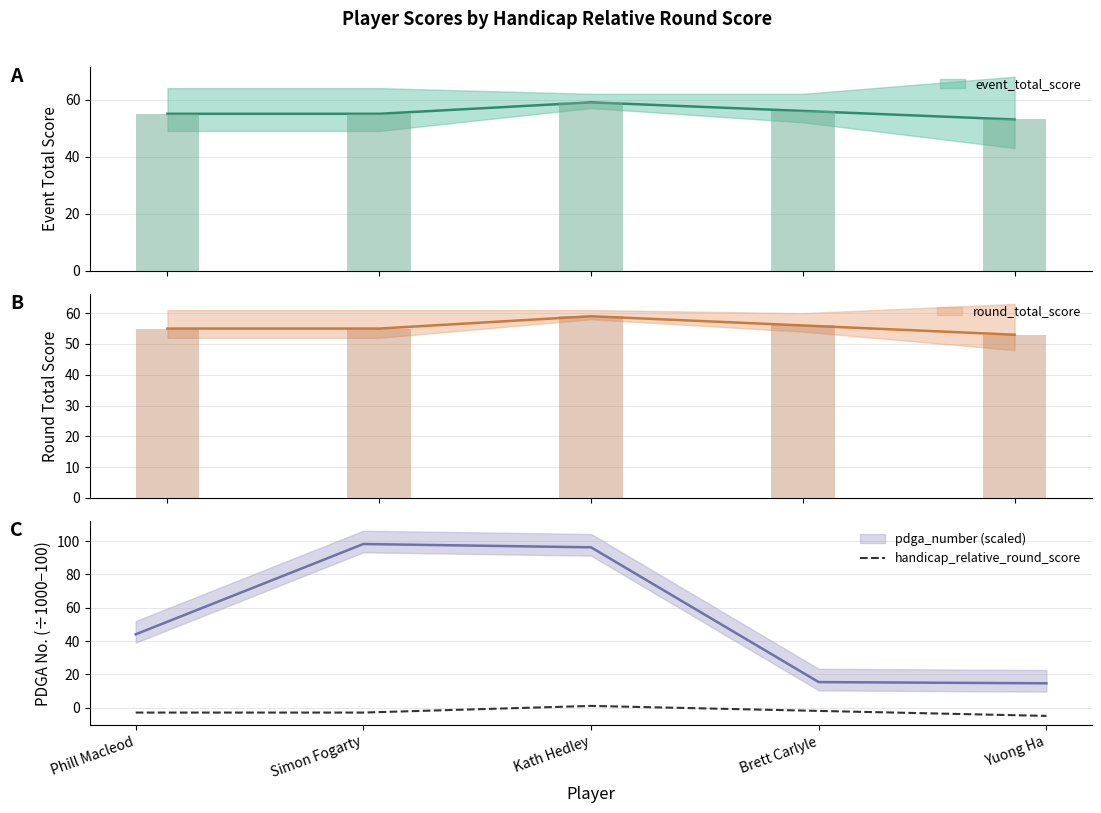

How many values are between -3 and -2?

3